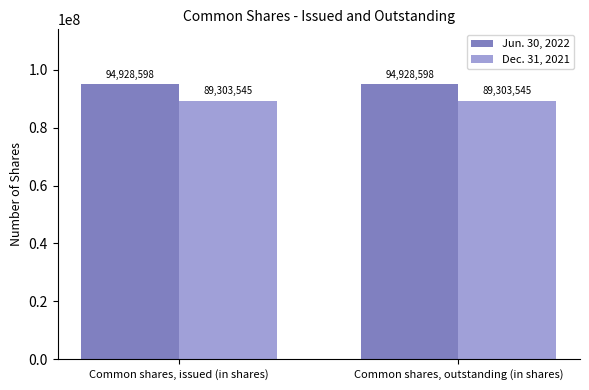

True or false: Dec. 31, 2021 has a value of 123265648 at Common shares, outstanding (in shares).

False